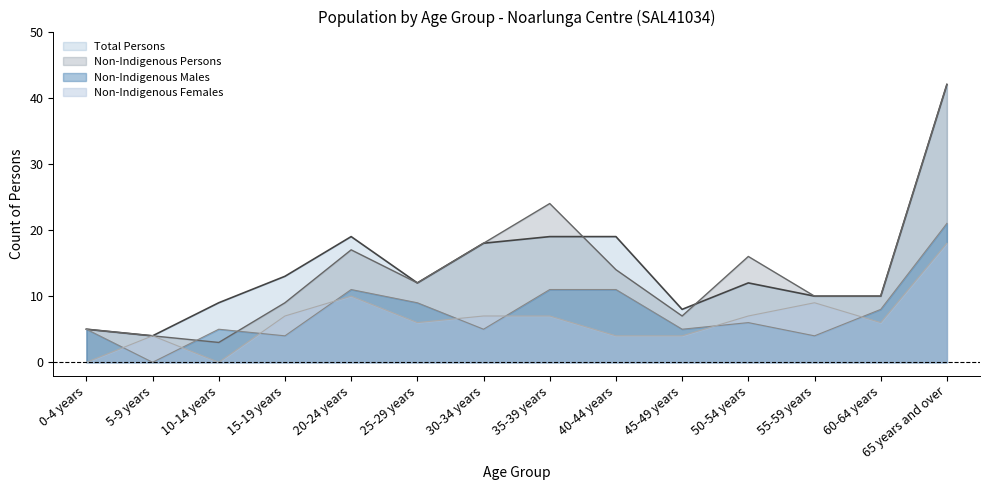

What is the difference between the maximum and minimum values in the Non-Indigenous Females series?

18